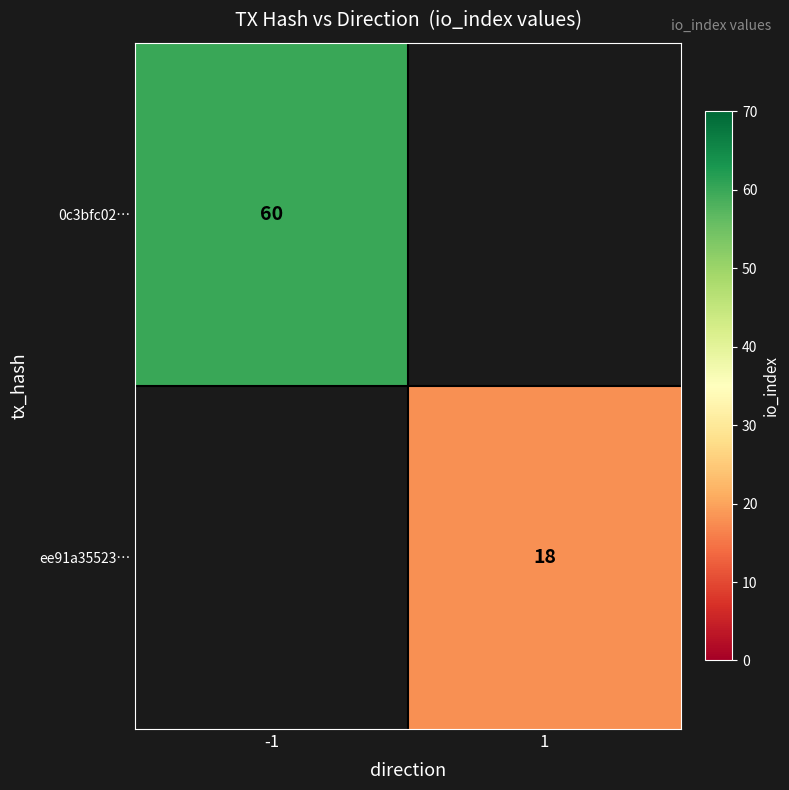

Is the value of ee91a35523… at 1 greater than the value of 0c3bfc02… at -1?

No